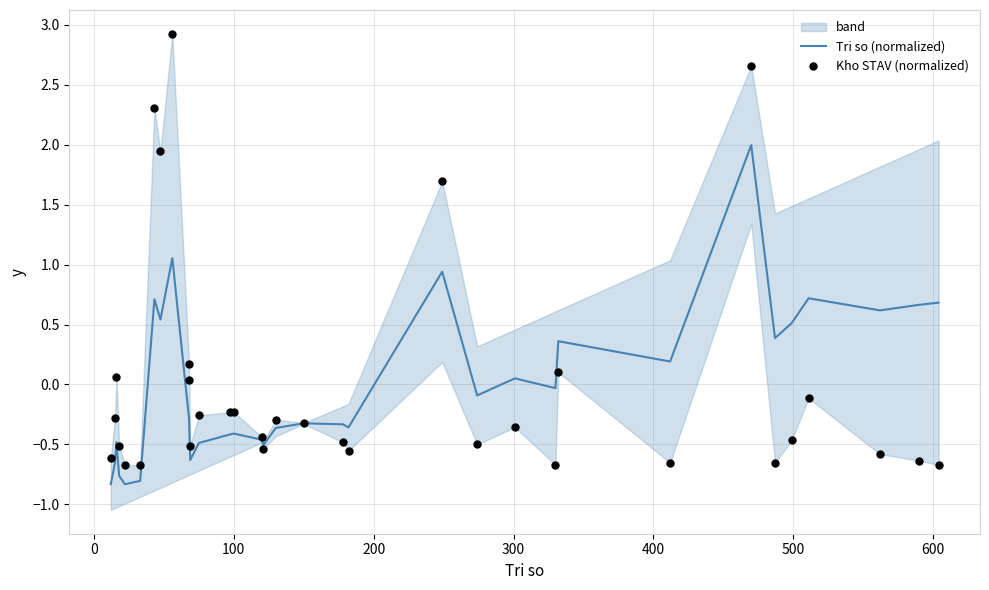

Which series has the largest Y range (max minus min)?

Kho STAV (normalized)